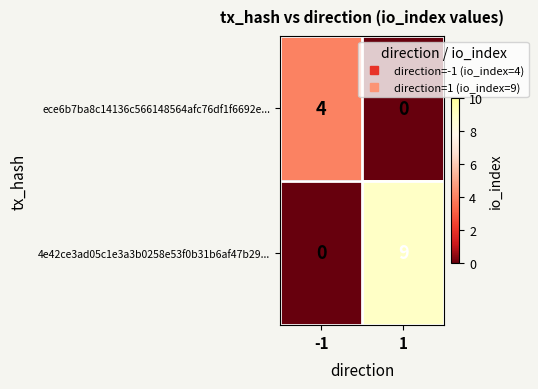

List the series in order of their overall mean, highest first.

4e42ce3ad05c1e3a3b0258e53f0b31b6af47b29..., ece6b7ba8c14136c566148564afc76df1f6692e...